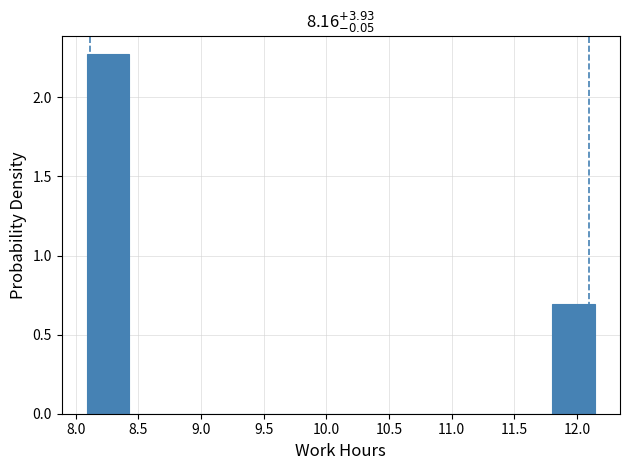

Which range on the x-axis has the tallest bar?

8.10 to 8.45